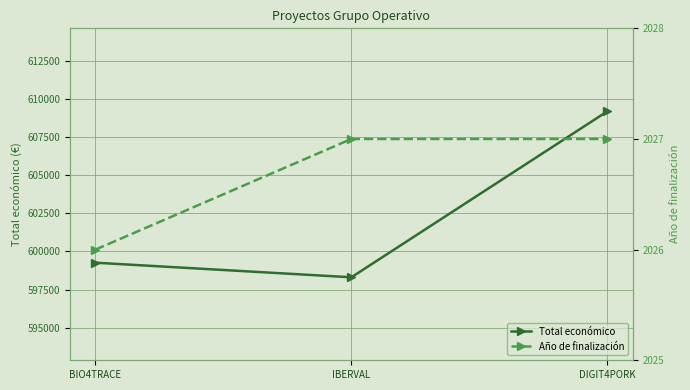

What is the label of the 2nd point from the left?

IBERVAL